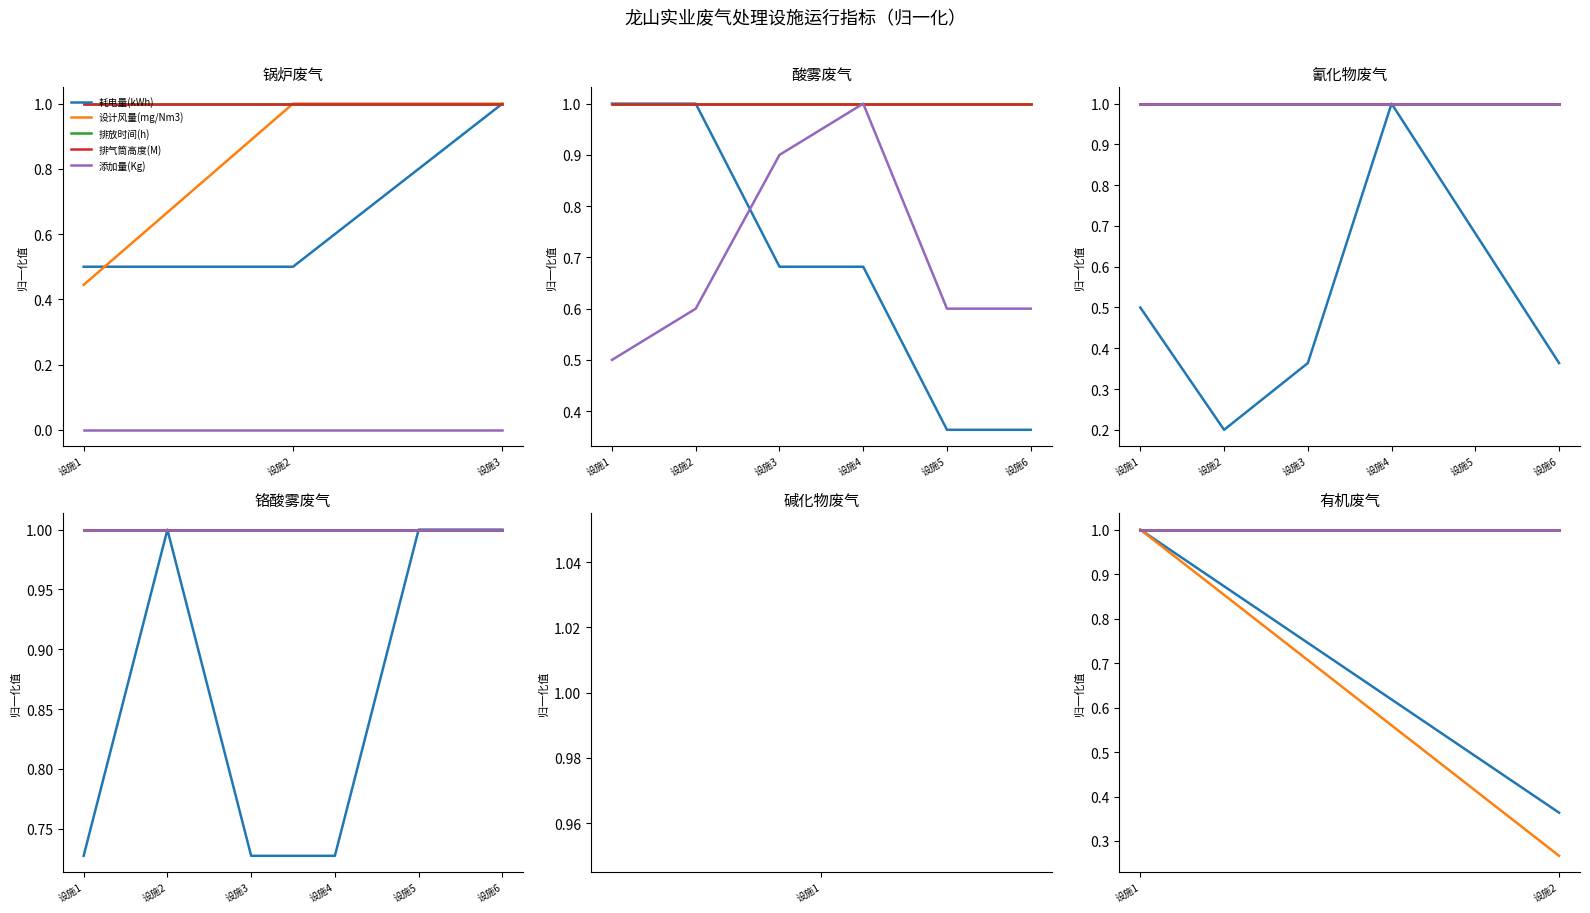

At how many categories does at least one series exceed 0?

2